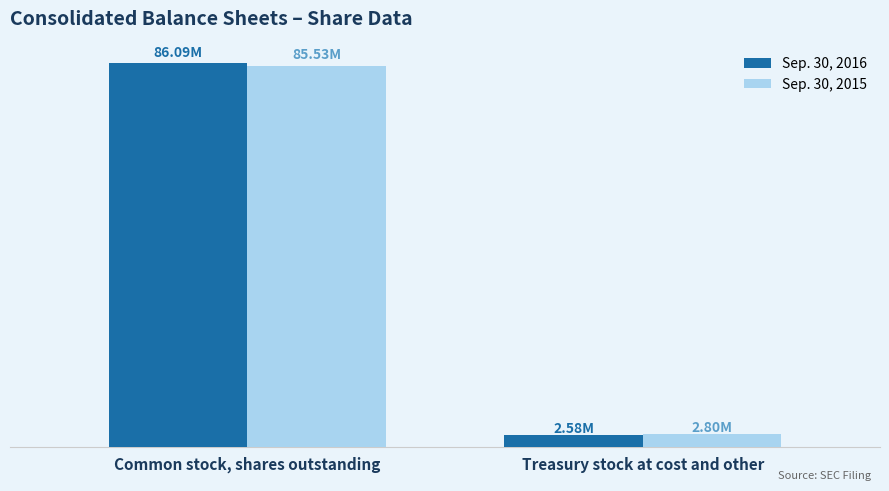

What are all the series names shown in the legend?

Sep. 30, 2016, Sep. 30, 2015